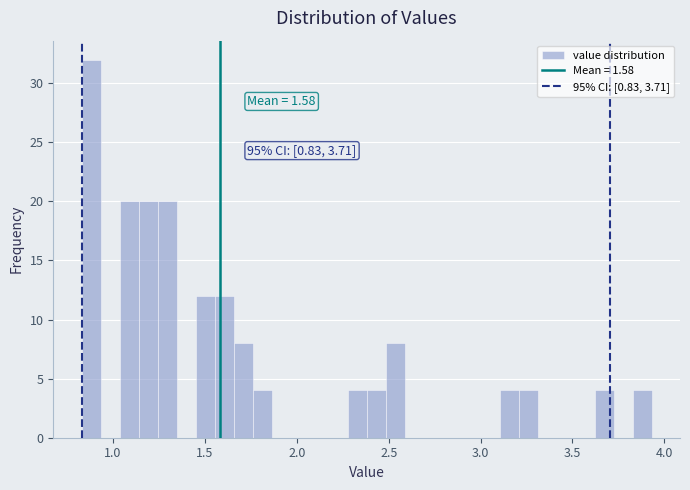

Around what value on the x-axis is the tallest bar? Give the approximate position of its centre, as read against the axis.

0.90